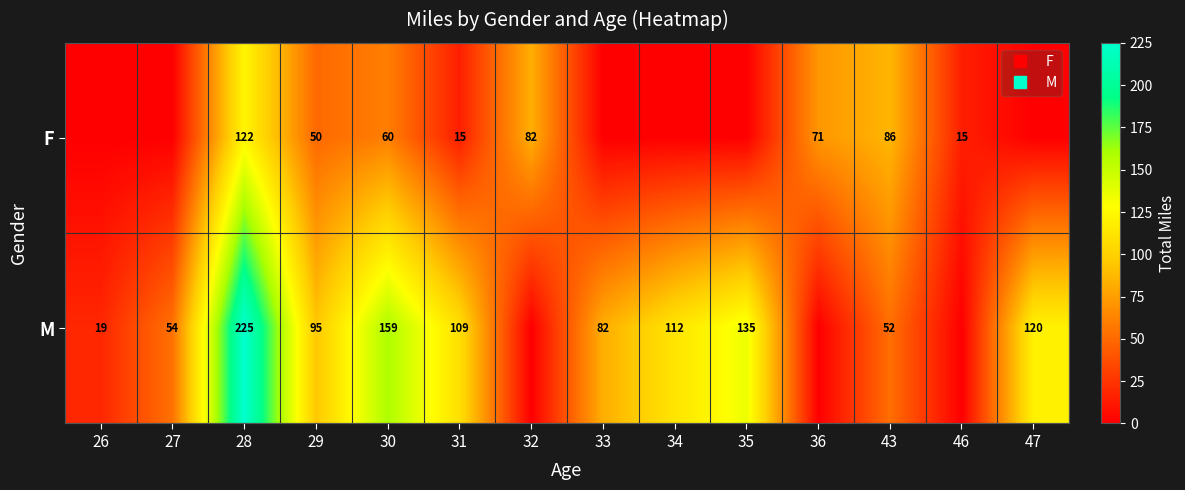

The value of M at 33 is 82.5. True or false?

True